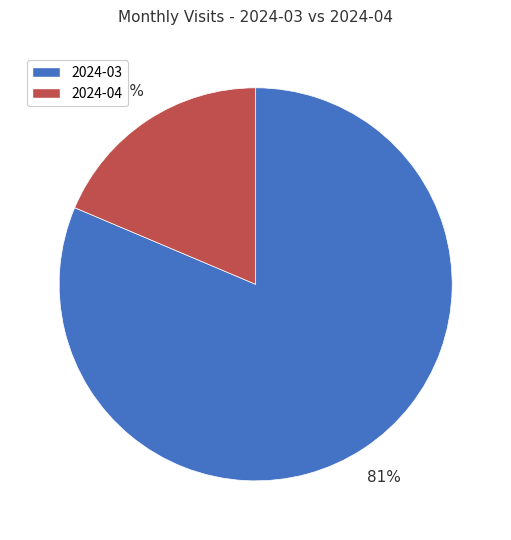

Count the number of slices in the pie.

2